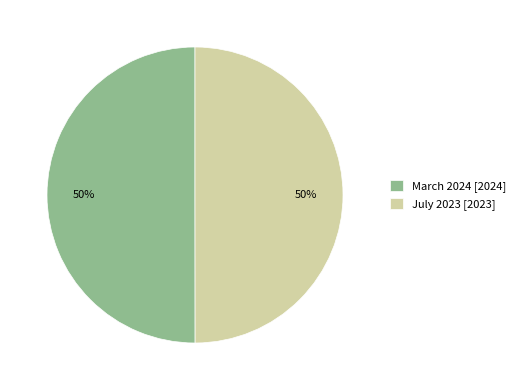

Is the sum of July 2023 [2023] and March 2024 [2024] greater than half?

Yes